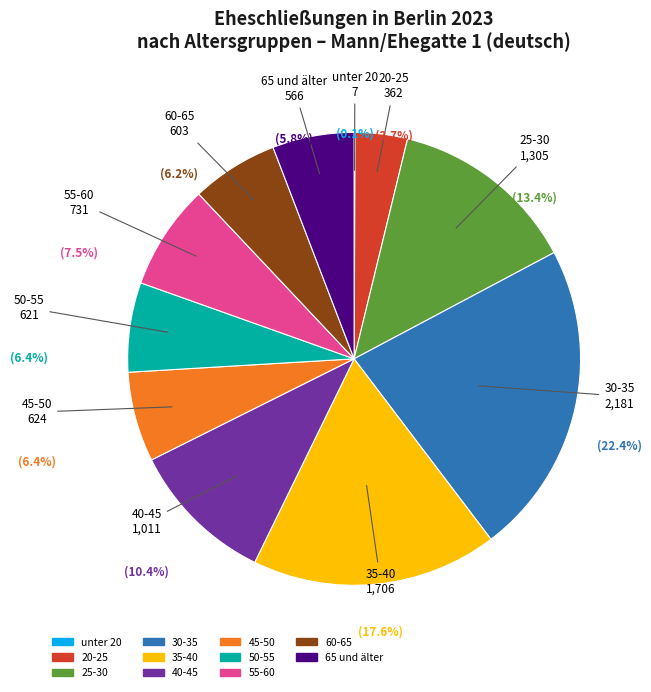

Between 25-30 and 50-55, which is larger?

25-30